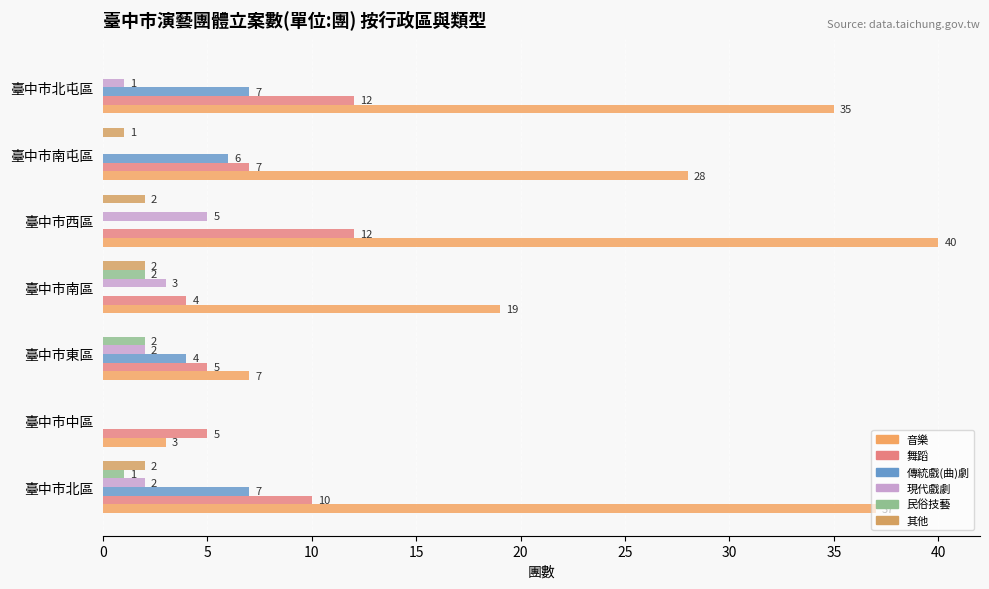

How many distinct data groups are displayed?

6